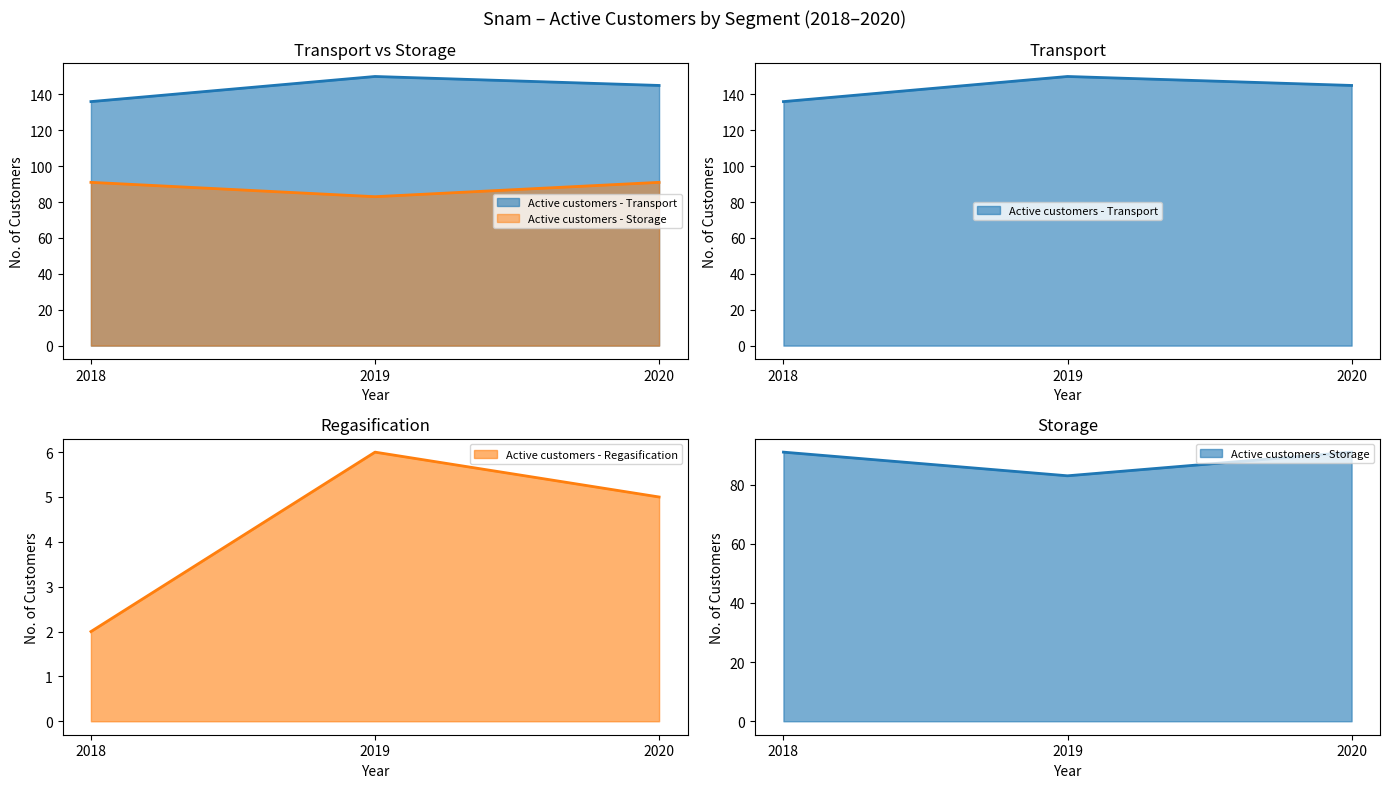

How many series are shown in this chart?

3